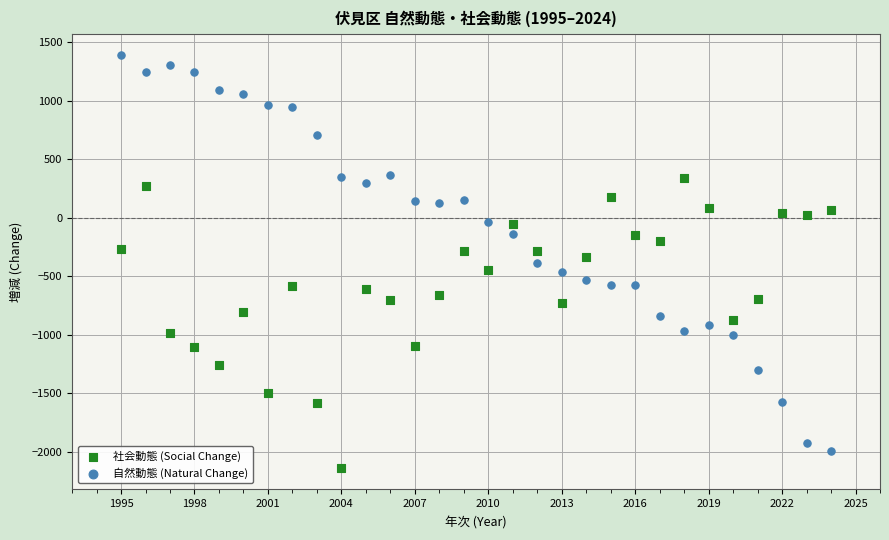

Which series reaches the maximum Y coordinate?

自然動態 (Natural Change)